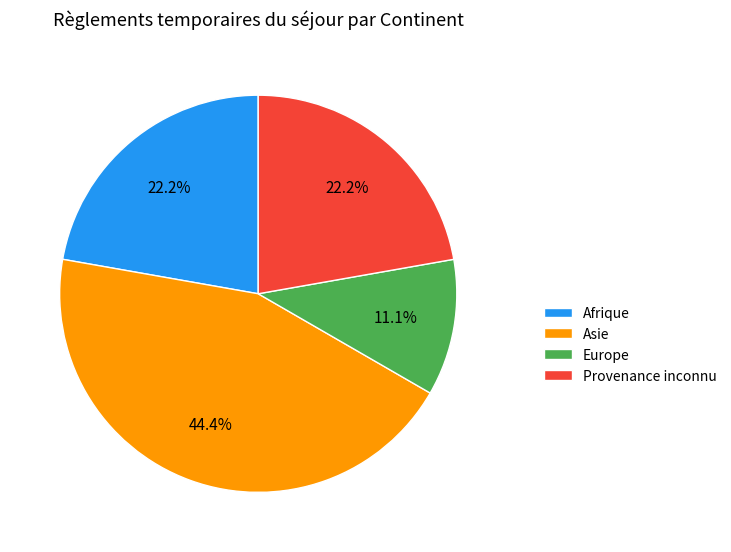

To the nearest percent, what is the combined percentage of Provenance inconnu and Afrique?

44%